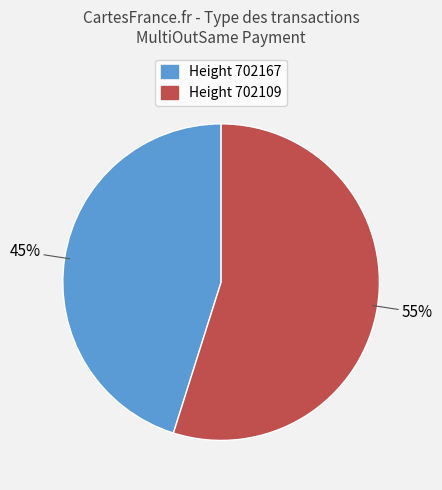

Is there a majority slice in this chart?

Yes